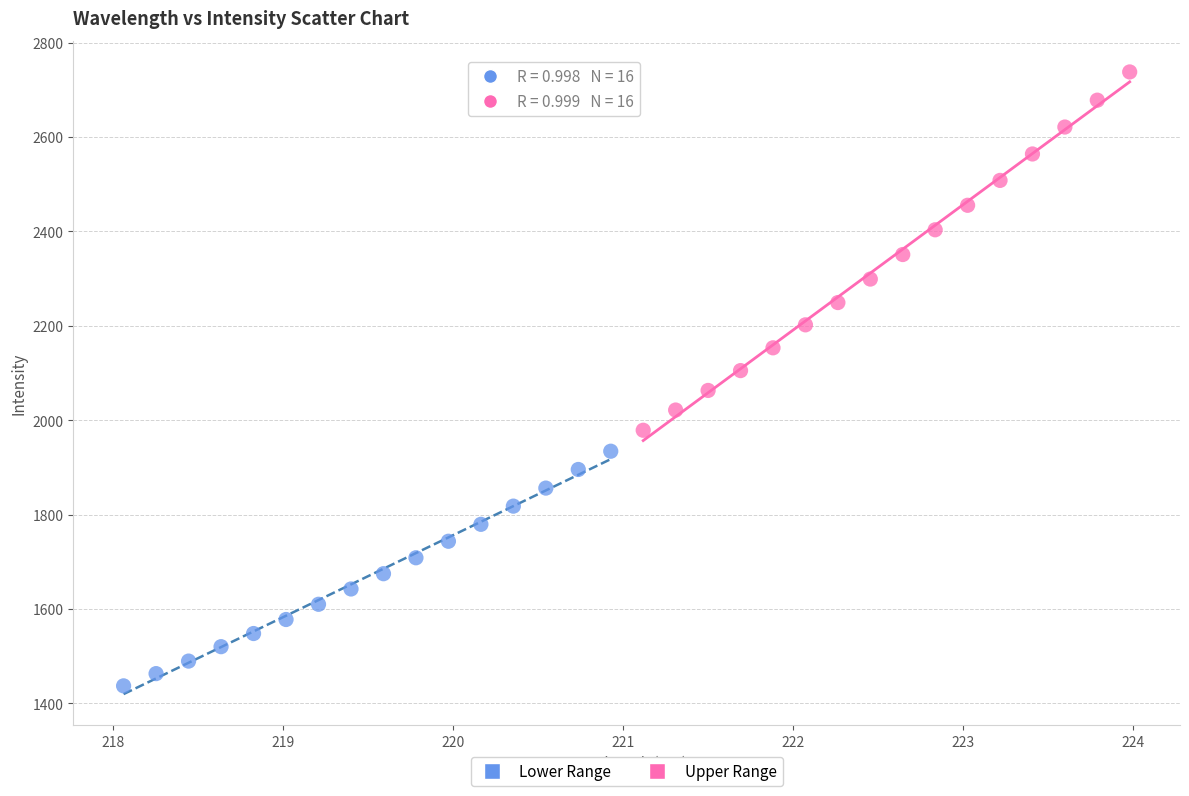

Which series contains the lowest Y value?

Lower Range